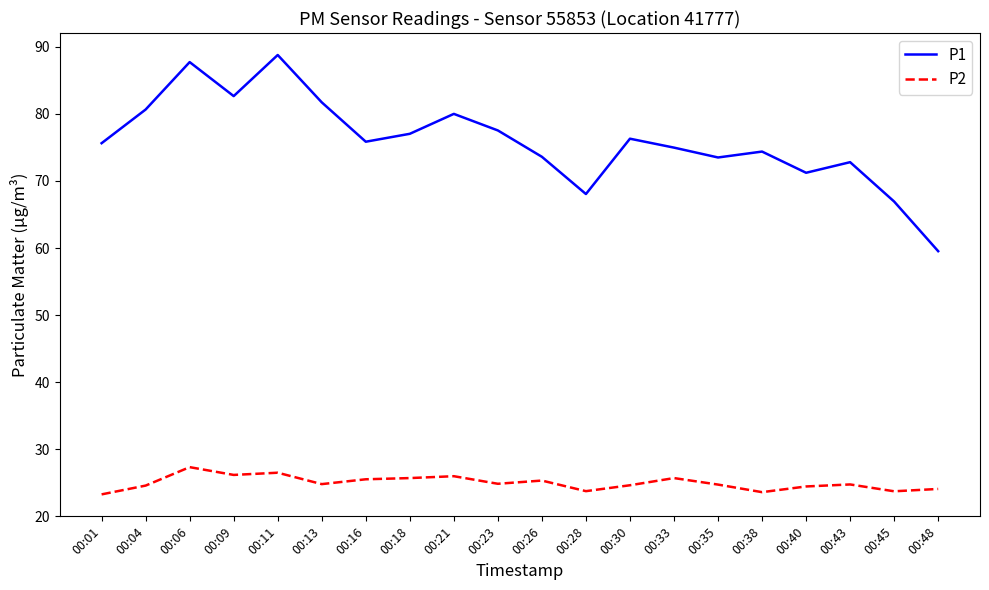

Where is the first local maximum for P2?

00:06